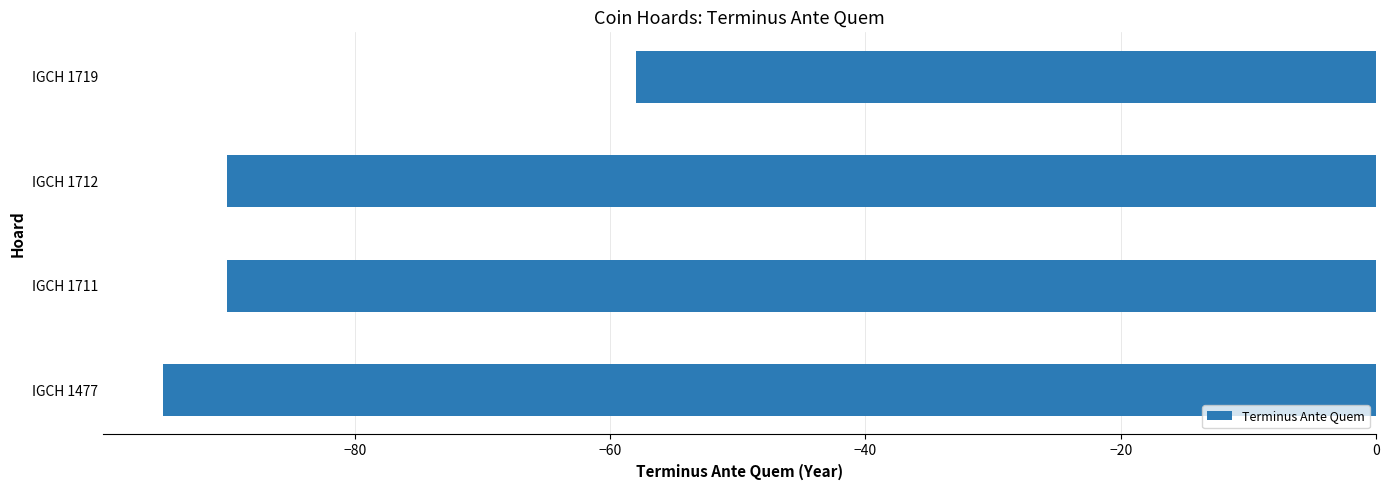

How many values are between -90 and -58?

3